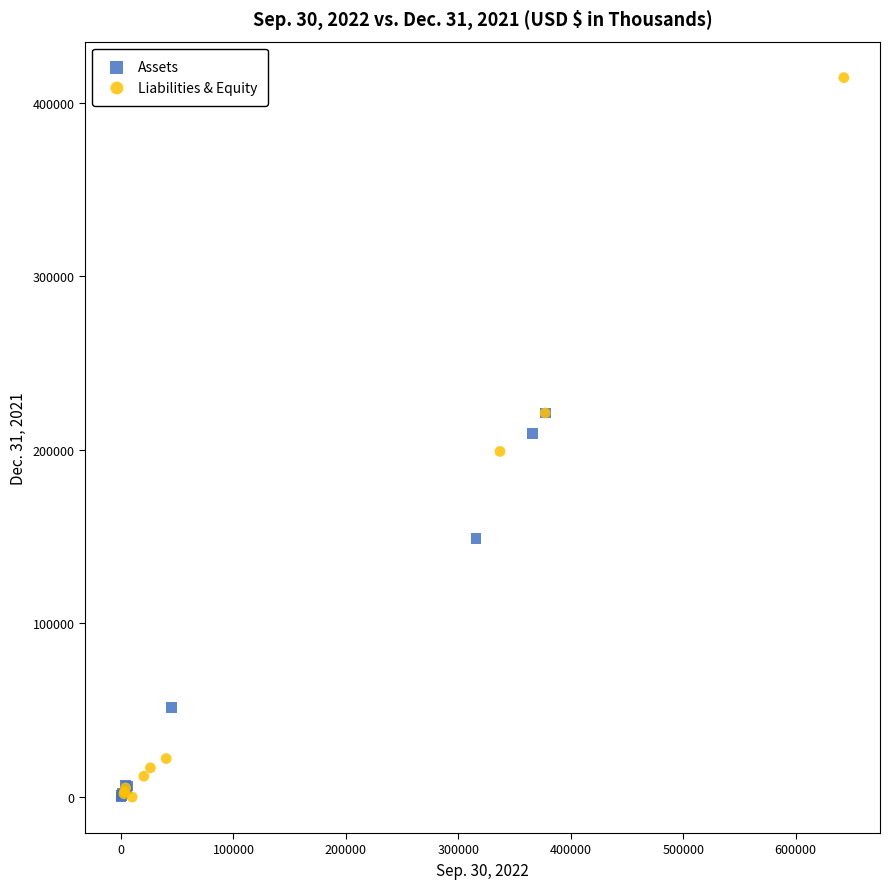

Which series has the largest Y range (max minus min)?

Liabilities & Equity